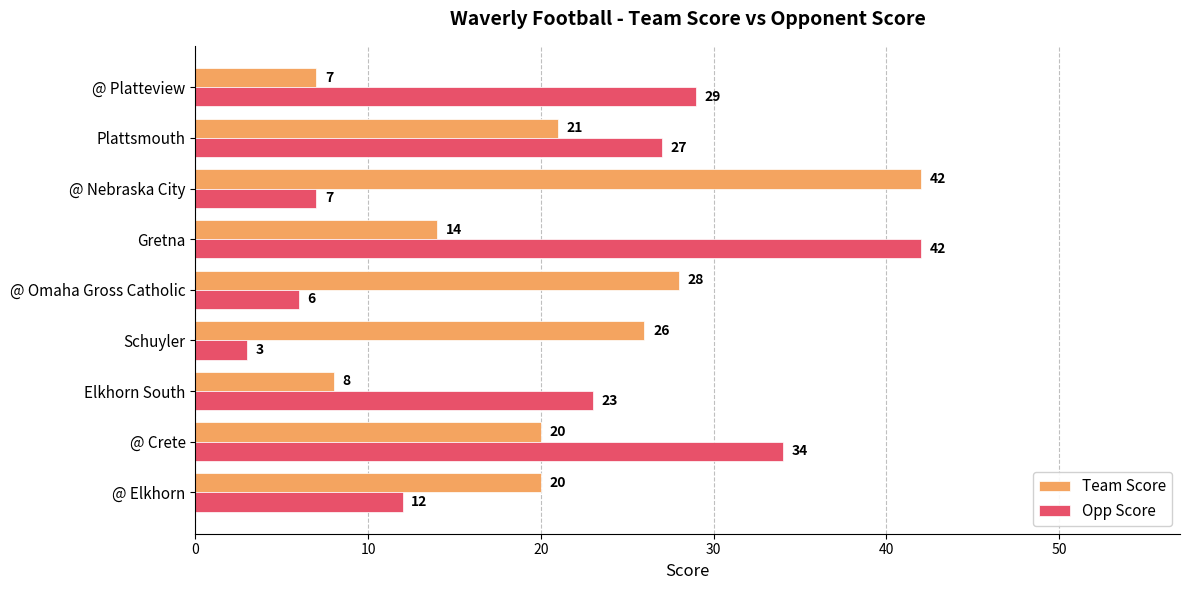

The Team Score series shows 14 at Gretna. True or false?

True